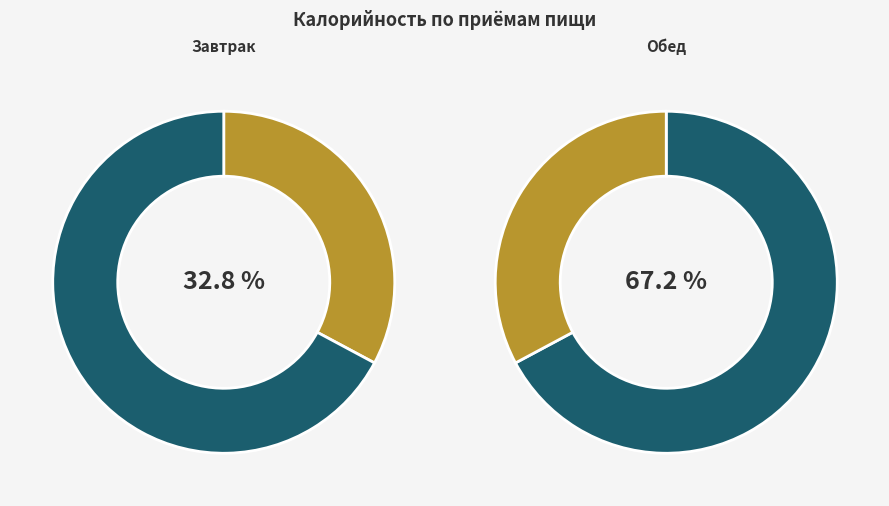

How many segments does this pie chart have?

2